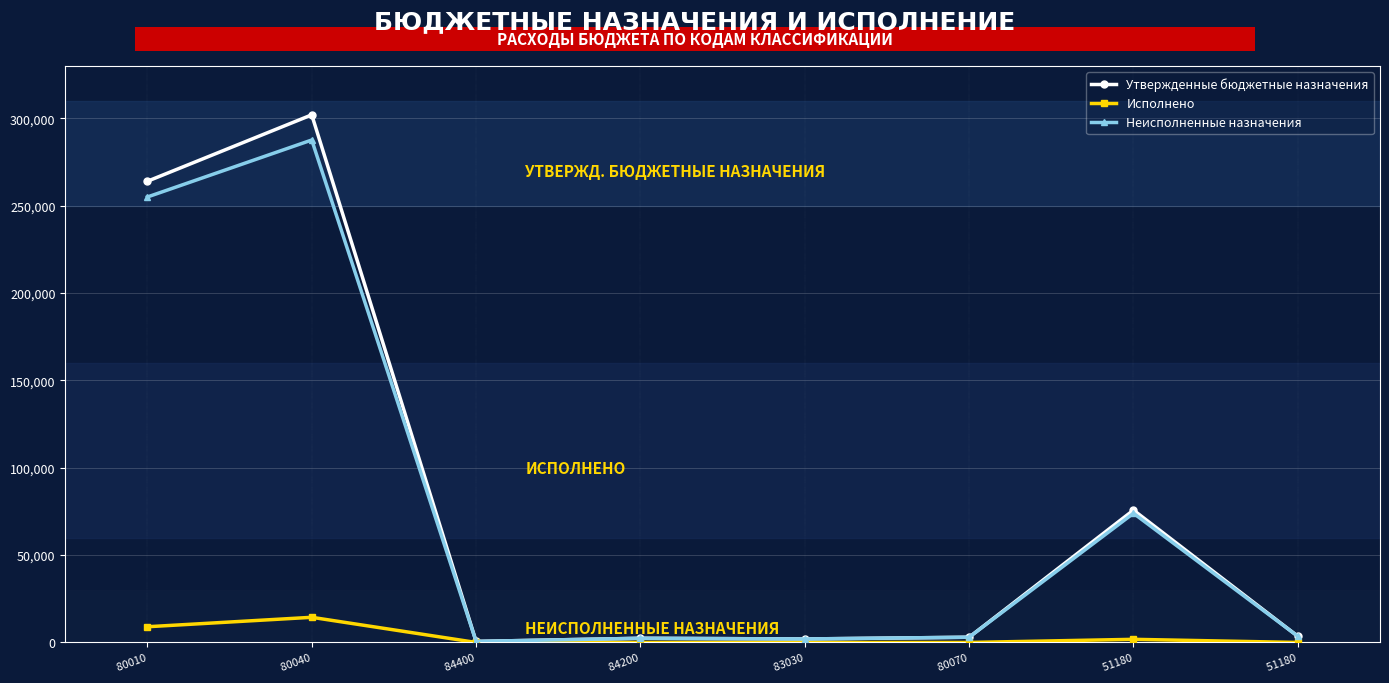

Is this an area chart (filled region under the line)?

No